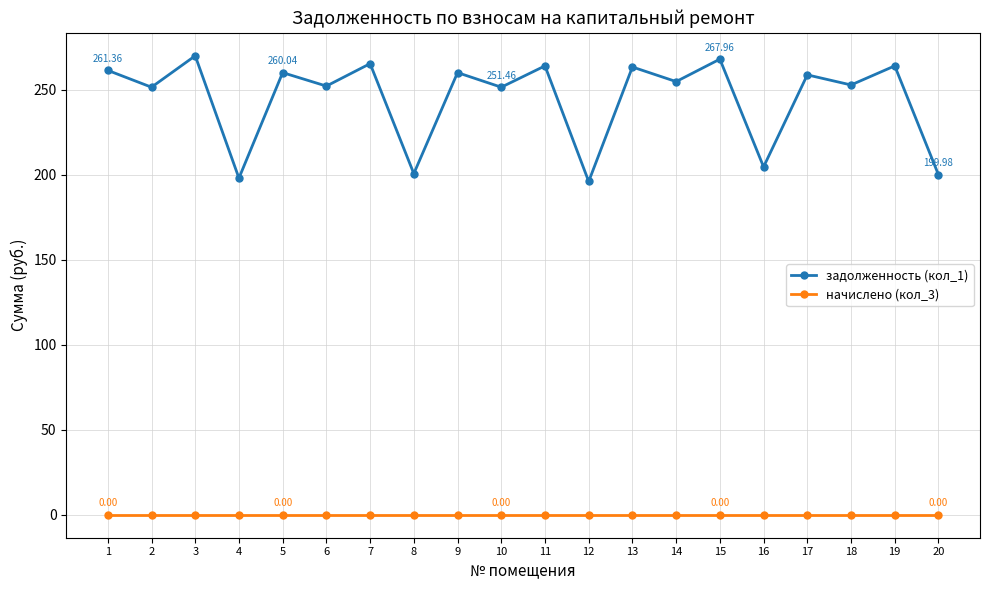

True or false: задолженность (кол_1) and начислено (кол_3) cross at least once.

False